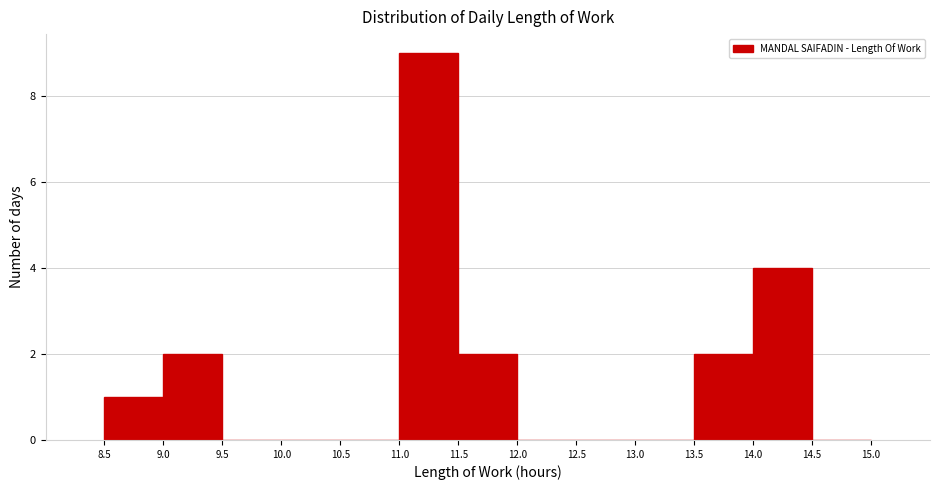

Reading left to right, list every bar in this chart as the range it spans on the x-axis followed by its height. The values are not printed on the chart, so give them approximately, as read against the axis.

8.5 to 9.0: 1
9.0 to 9.5: 2
9.5 to 10.0: 0
10.0 to 10.5: 0
10.5 to 11.0: 0
11.0 to 11.5: 9
11.5 to 12.0: 2
12.0 to 12.5: 0
12.5 to 13.0: 0
13.0 to 13.5: 0
13.5 to 14.0: 2
14.0 to 14.5: 4
14.5 to 15.0: 0